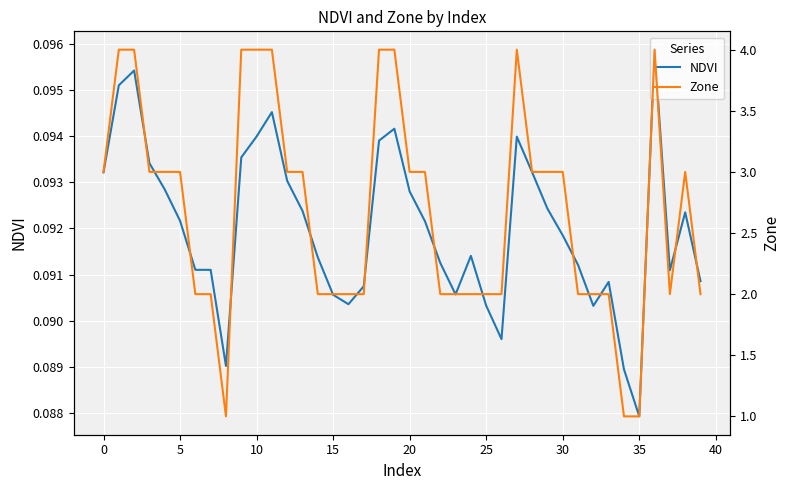

At which label does NDVI reach its minimum?

35